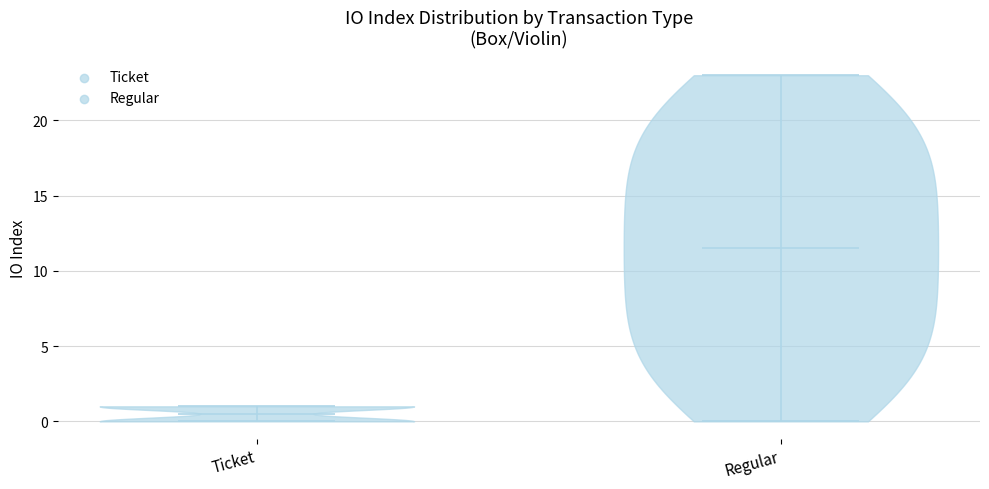

Where does the median line of the violin for Ticket sit on the y-axis? The values are not printed on the chart, so give them approximately, as read against the axis.

0.5